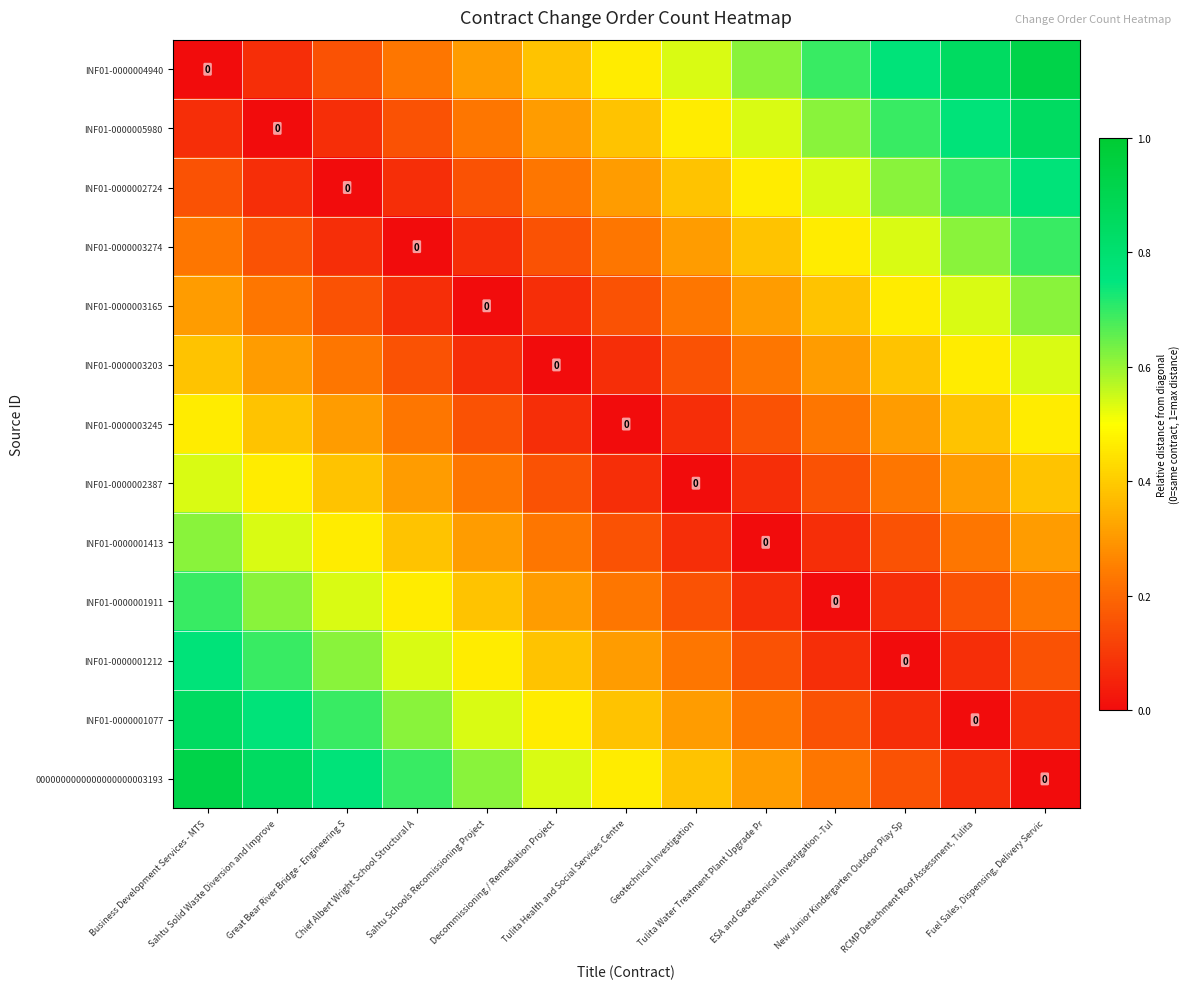

What is the difference between the second highest and second lowest values in the INF01-0000002387 series?

0.4